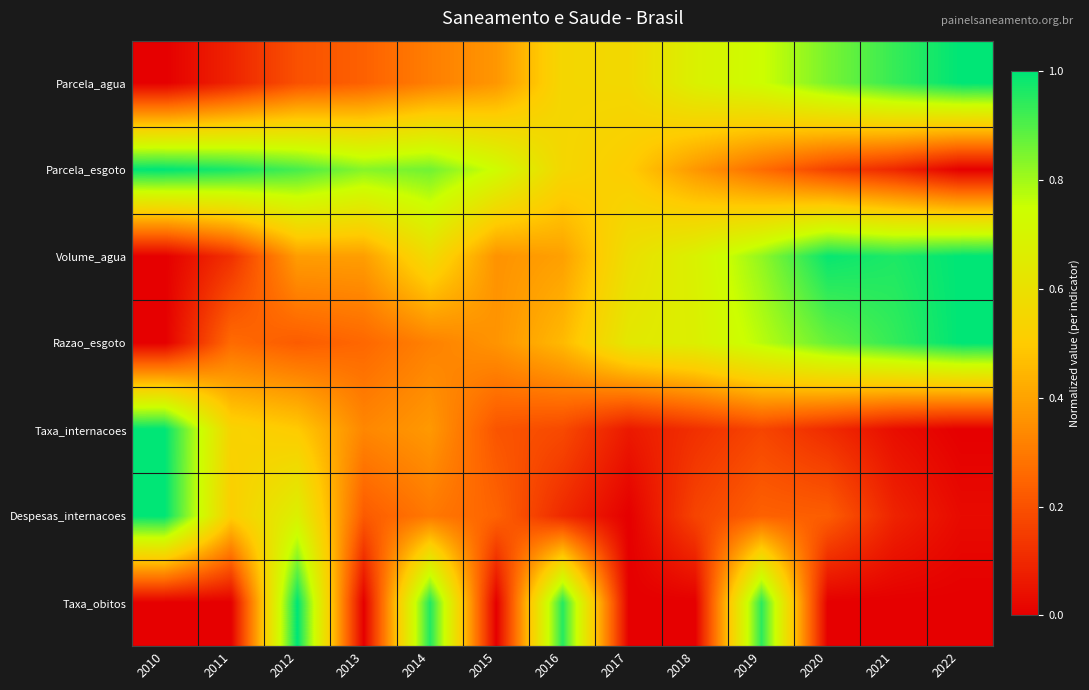

Reading right to left, transcribe all the data shown in this chart.

Parcela_agua: 2022=1.0	2021=0.9	2020=0.9	2019=0.7	2018=0.7	2017=0.6	2016=0.6	2015=0.4	2014=0.3	2013=0.2	2012=0.2	2011=0.1	2010=0.0
Parcela_esgoto: 2022=0.0	2021=0.1	2020=0.2	2019=0.3	2018=0.4	2017=0.5	2016=0.6	2015=0.7	2014=0.9	2013=0.8	2012=0.9	2011=1.0	2010=1.0
Volume_agua: 2022=1.0	2021=1.0	2020=1.0	2019=0.8	2018=0.7	2017=0.6	2016=0.4	2015=0.4	2014=0.6	2013=0.4	2012=0.4	2011=0.1	2010=0.0
Razao_esgoto: 2022=1.0	2021=0.9	2020=0.9	2019=0.8	2018=0.7	2017=0.6	2016=0.5	2015=0.4	2014=0.3	2013=0.3	2012=0.2	2011=0.3	2010=0.0
Taxa_internacoes: 2022=0.0	2021=0.0	2020=0.1	2019=0.2	2018=0.1	2017=0.1	2016=0.2	2015=0.2	2014=0.4	2013=0.3	2012=0.5	2011=0.5	2010=1.0
Despesas_internacoes: 2022=0.0	2021=0.1	2020=0.2	2019=0.2	2018=0.2	2017=0.0	2016=0.1	2015=0.2	2014=0.3	2013=0.2	2012=0.7	2011=0.5	2010=1.0
Taxa_obitos: 2022=0.0	2021=0.0	2020=0.0	2019=0.9	2018=0.0	2017=0.0	2016=1.0	2015=0.0	2014=1.0	2013=0.0	2012=1.0	2011=0.0	2010=0.0